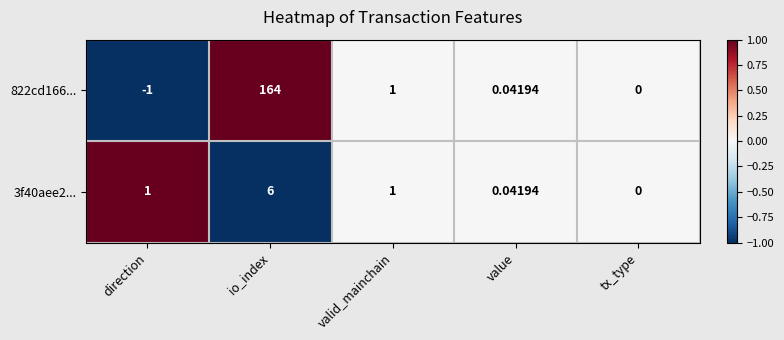

Where does the 822cd166... series first go above 0?

io_index